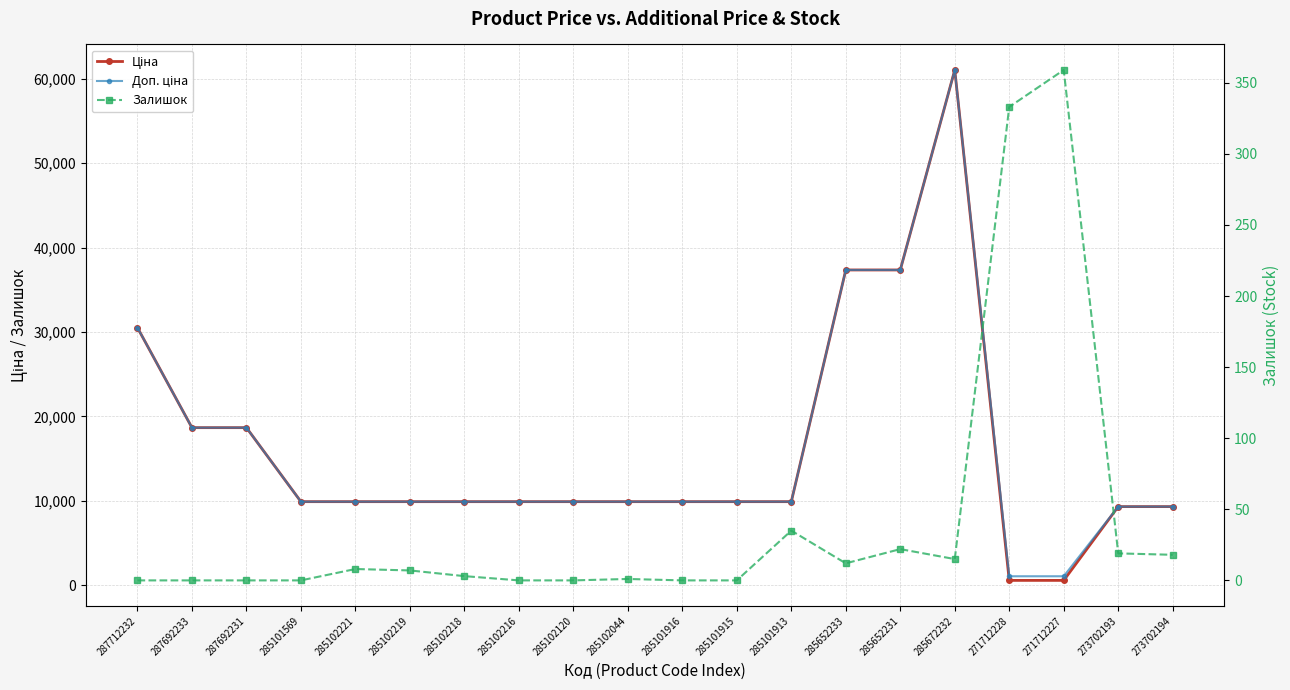

What is the total value across all series at 285672232?

122064.4